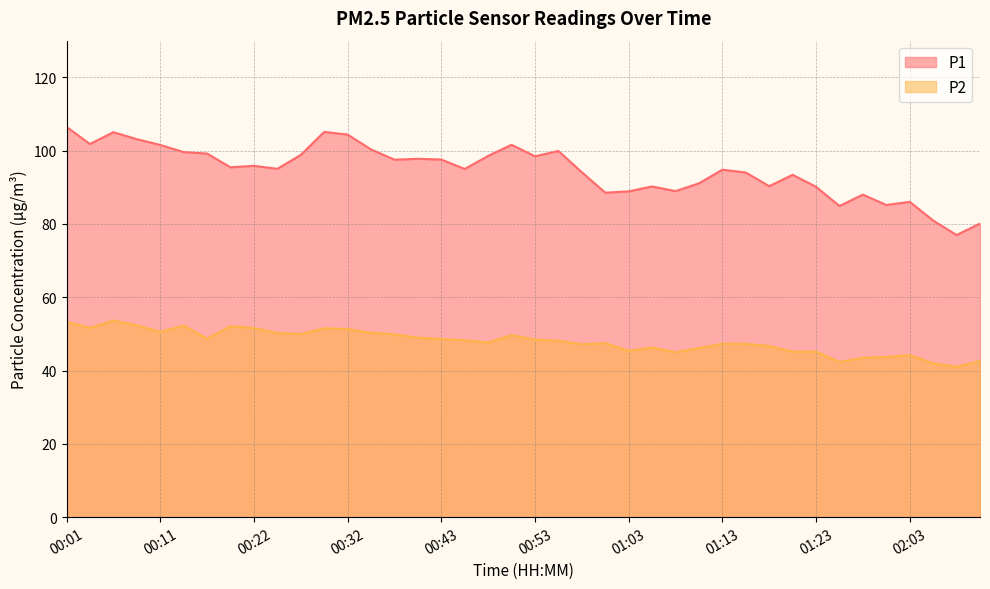

What is the total value across all series at 00:11?

152.1